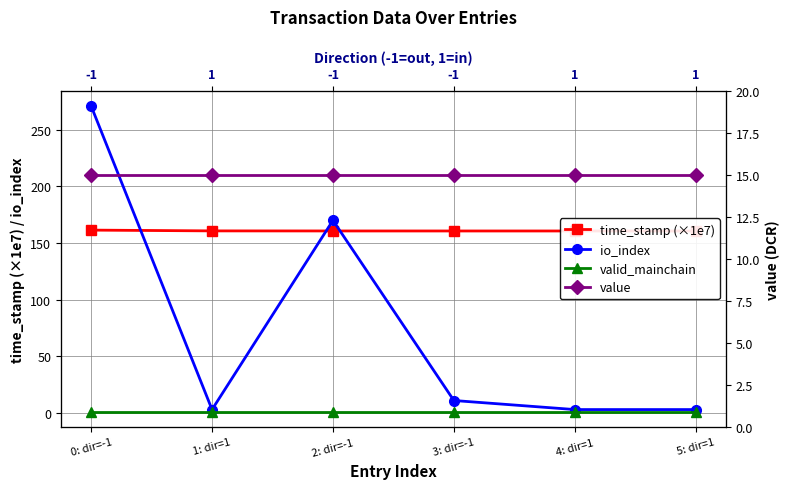

Is the value of valid_mainchain at 4: dir=1 greater than the value of io_index at 3: dir=-1?

No